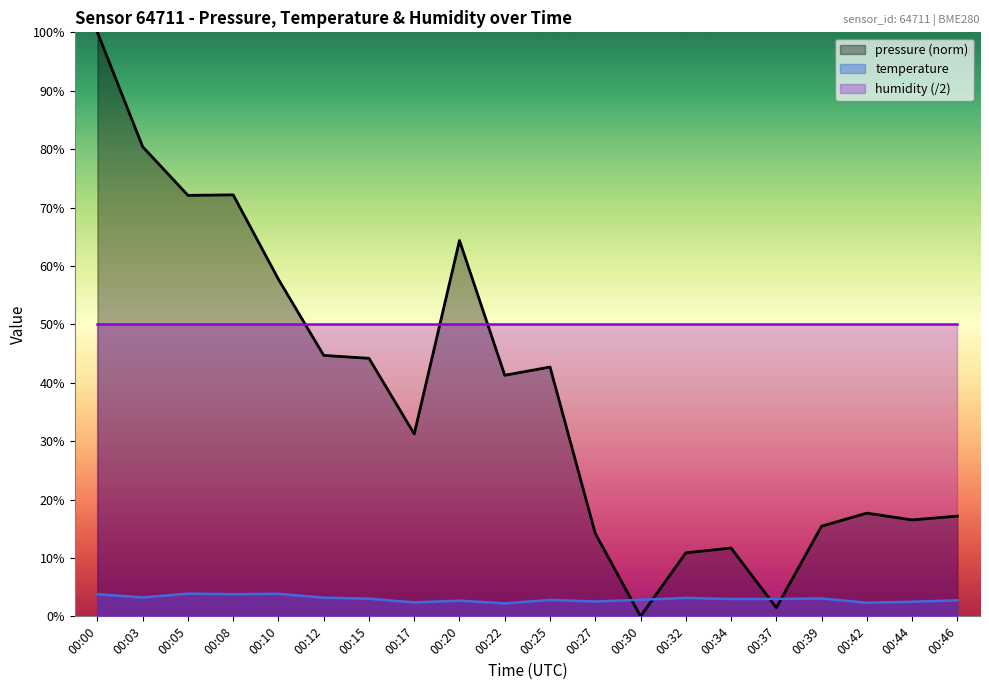

What is the value of the humidity (/2) point at the 9th from the left?

50.0